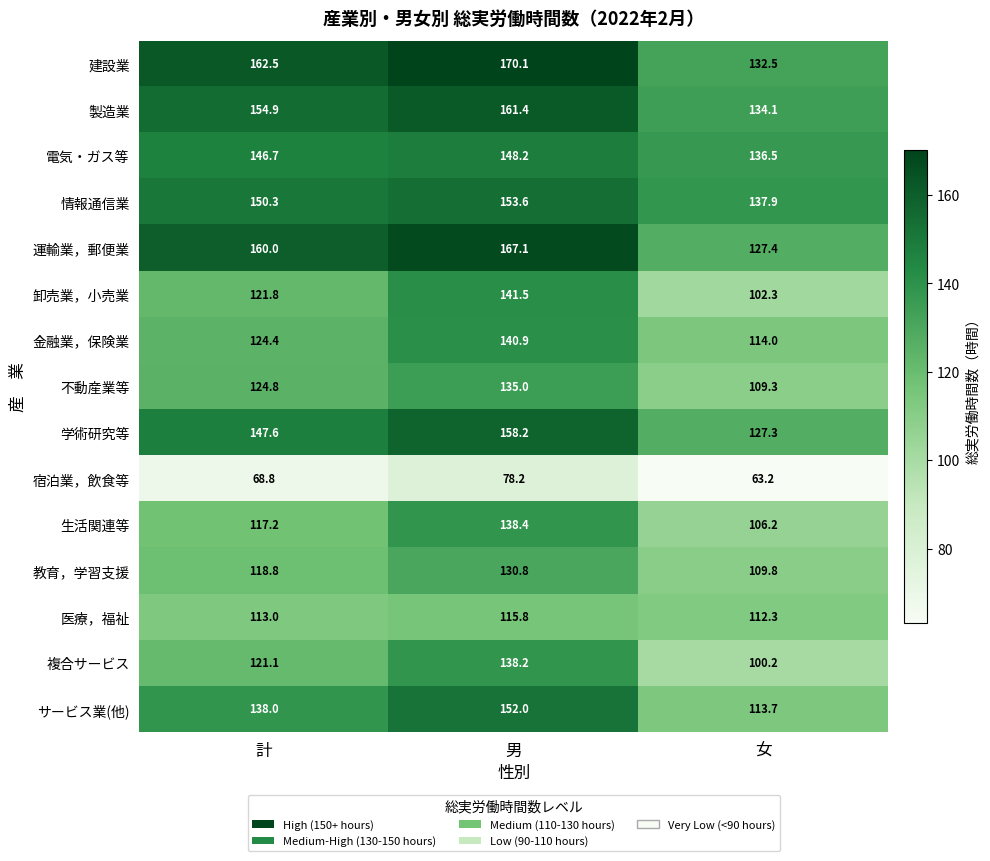

True or false: サービス業(他) has a value of 152.0 at 男.

True